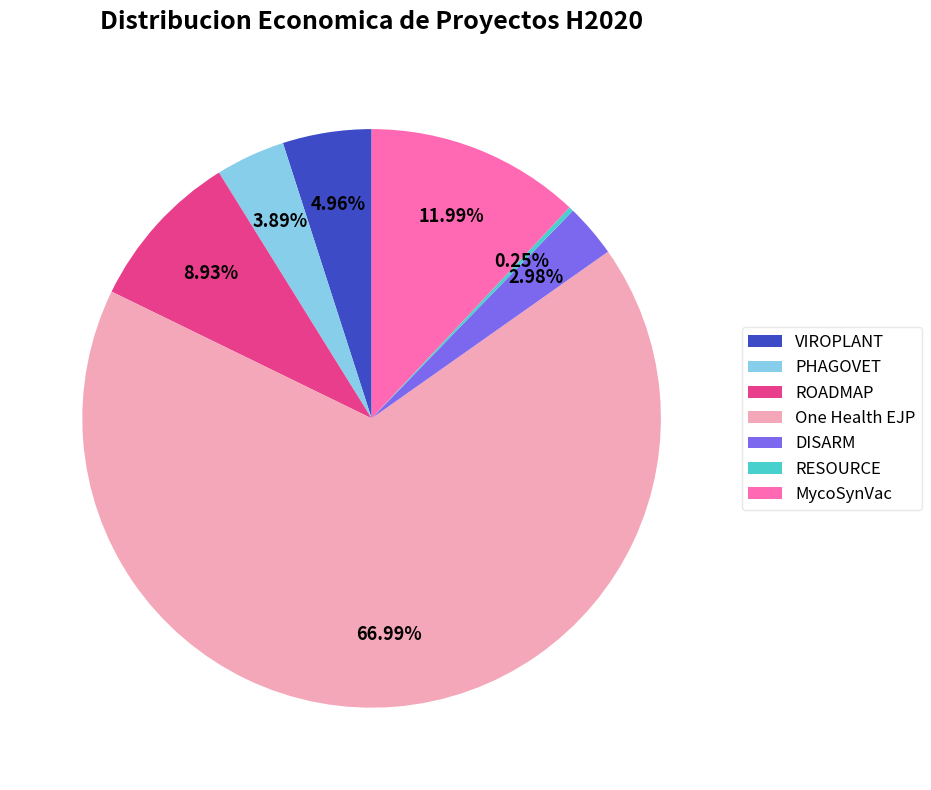

Combined, what portion of the pie is VIROPLANT and ROADMAP?

13.9%